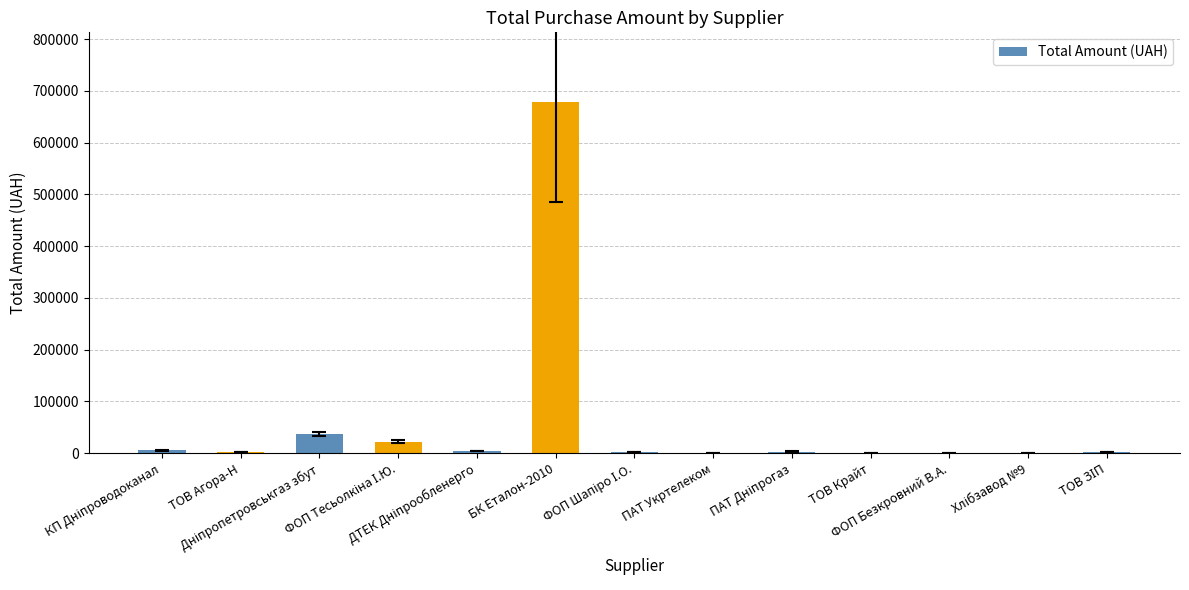

How many data points are above 2508?

7